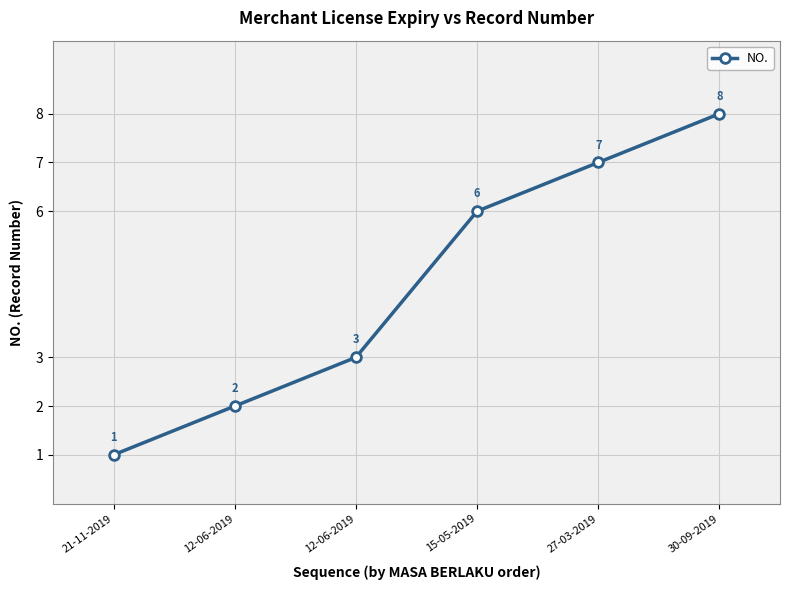

Approximately how many times larger is the value at 21-11-2019 compared to 15-05-2019?

0.2